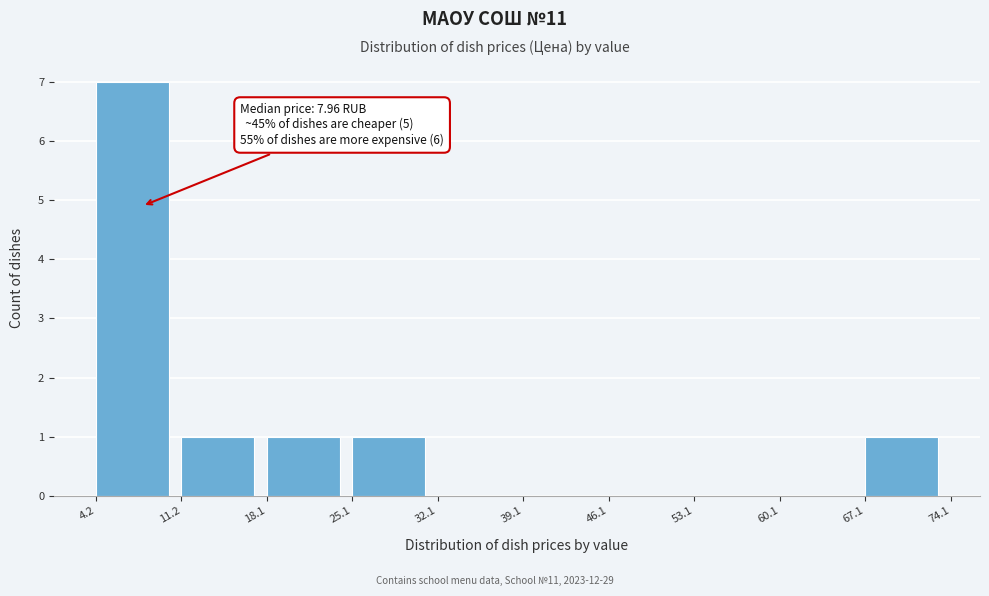

Over which range of the x-axis is the bar tallest?

4.2 to 11.2